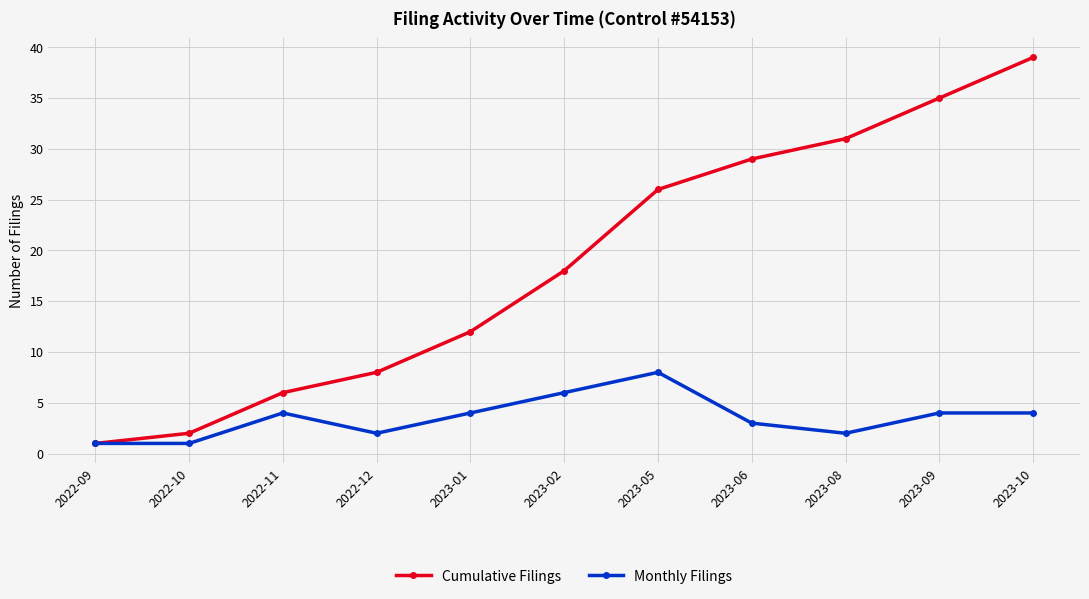

Is this an area chart (filled region under the line)?

No